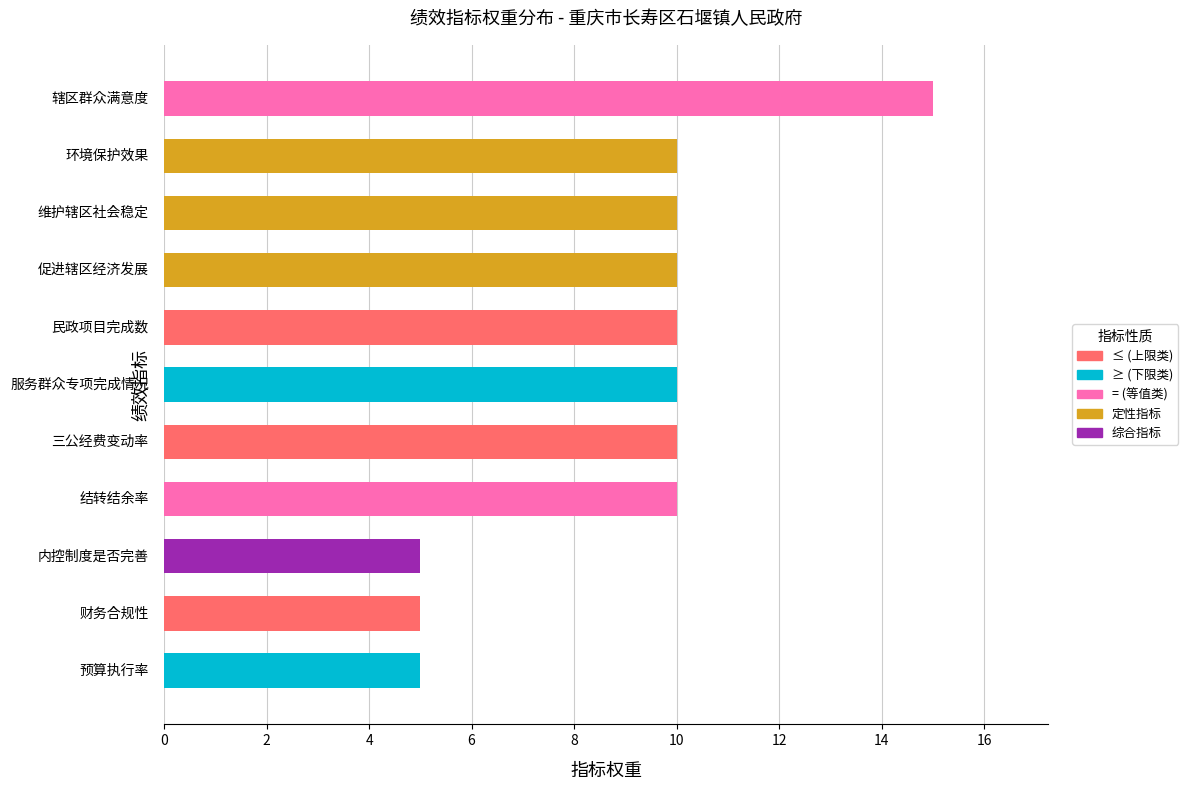

Reading left to right, what are all the values shown in this chart?

10	15	5	10	10	10	10	10	10	5	5